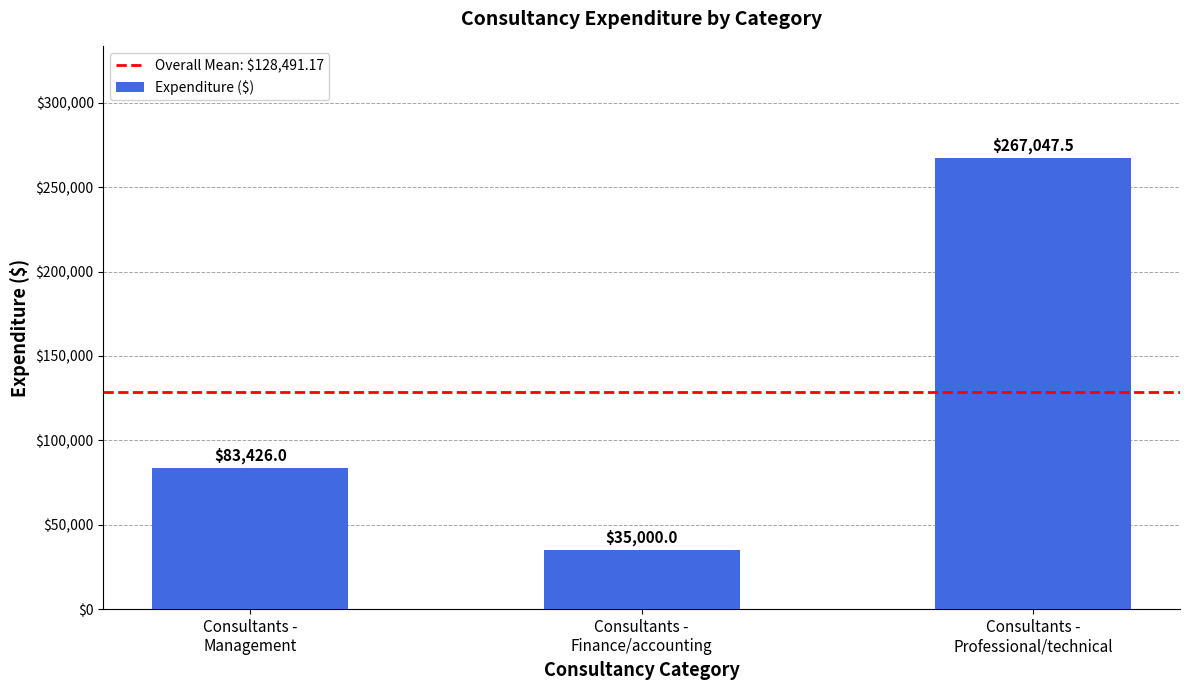

How many data points are less than 83426?

1